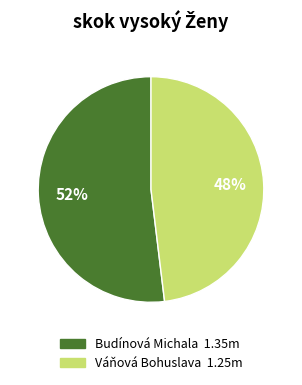

Is the sum of Budínová Michala and Váňová Bohuslava greater than half?

Yes